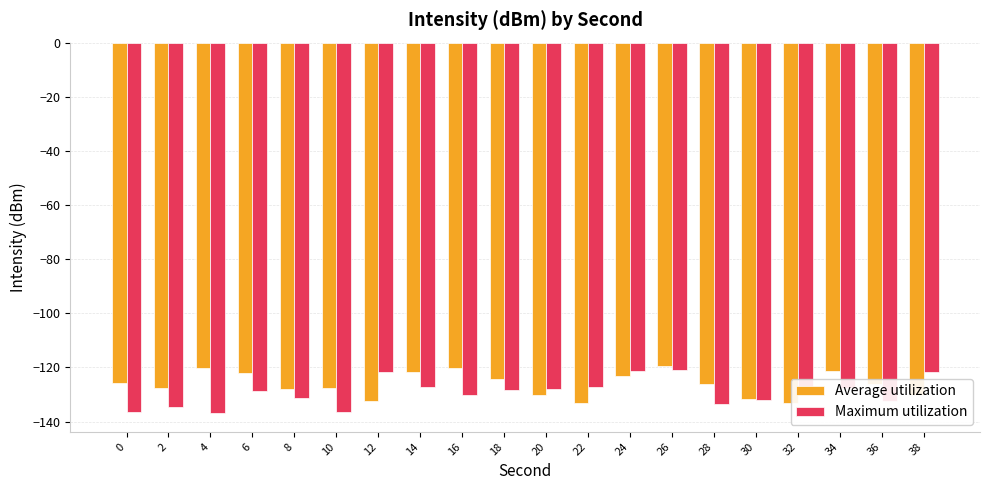

At which category is the sum across all series the highest?

26